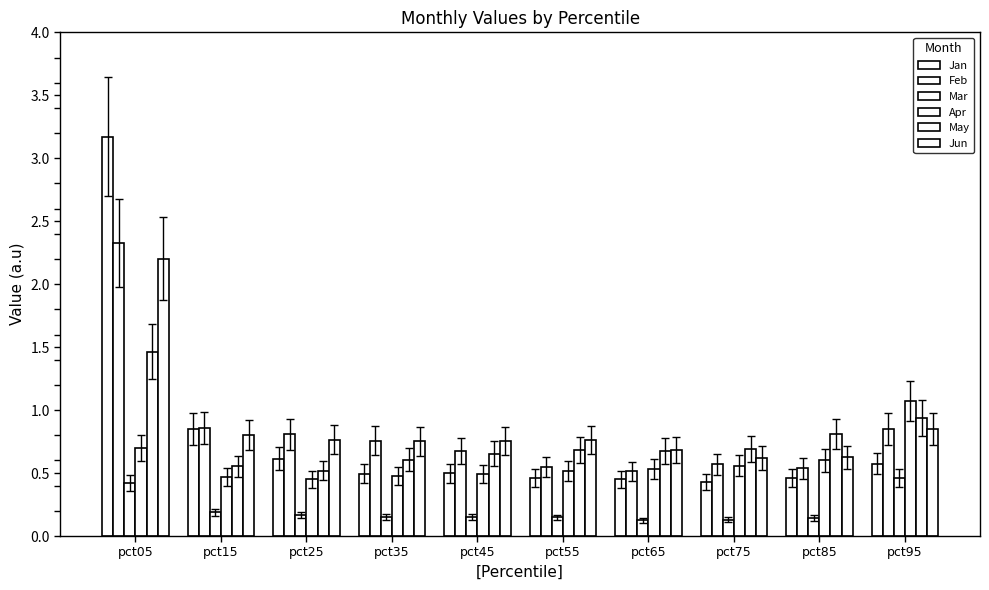

Does the chart contain stacked bars?

No